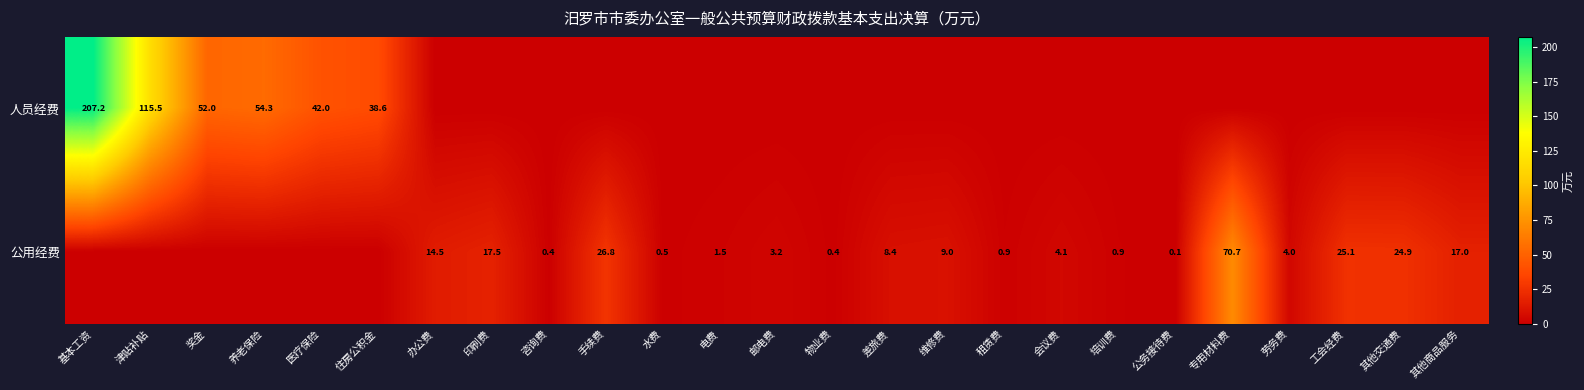

True or false: 公用经费 has a value of 17.5 at 印刷费.

True